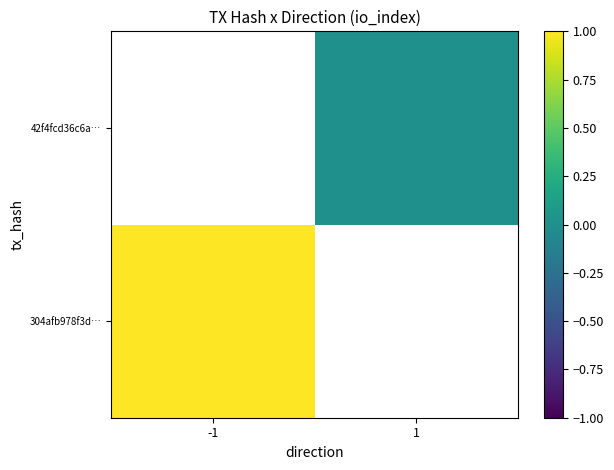

Is it true that 42f4fcd36c6a… equals 0.0 at 1?

True